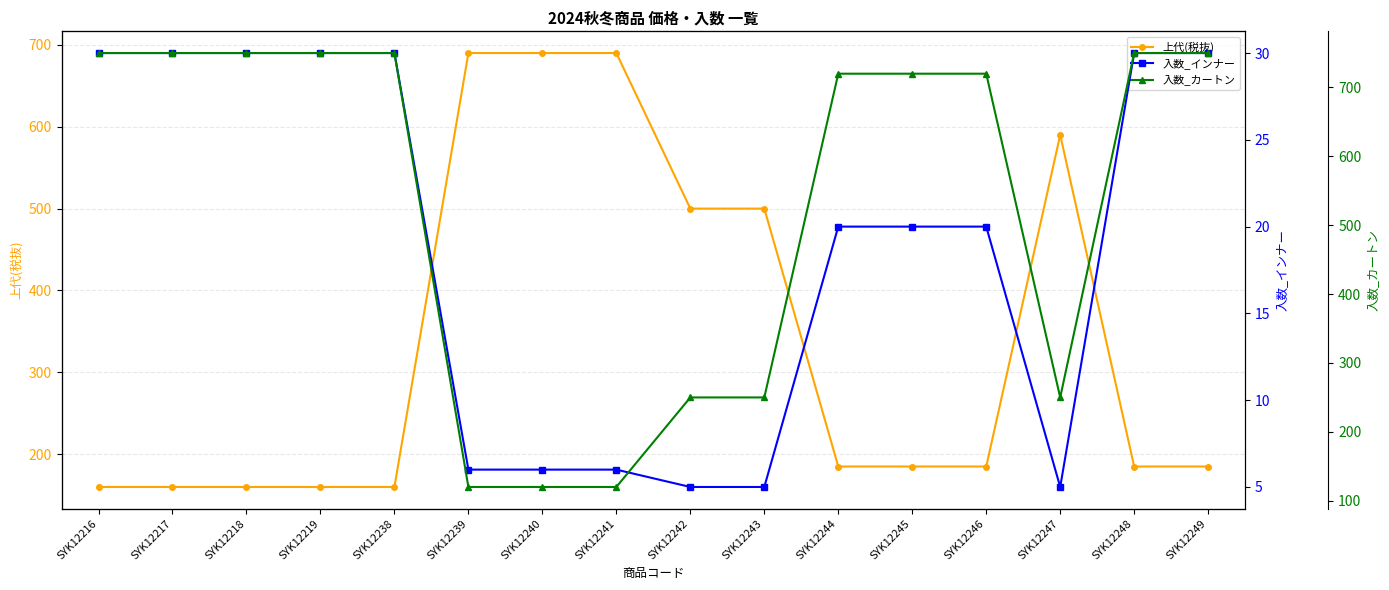

How many intersections are there between 上代(税抜) and 入数_カートン?

4